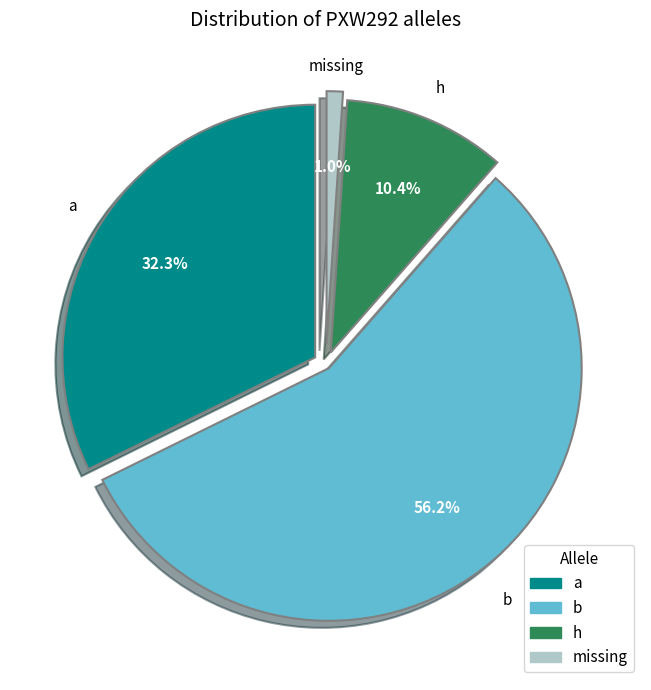

How many segments does this pie chart have?

4